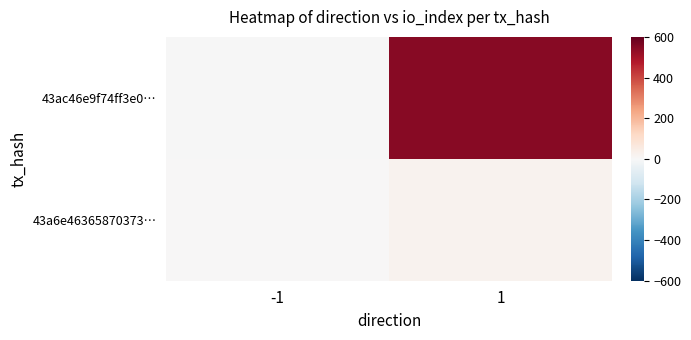

Reading right to left, extract all data points from this chart.

43ac46e9f74ff3e0…: 1=547	-1=-1
43a6e46365870373…: 1=21	-1=1